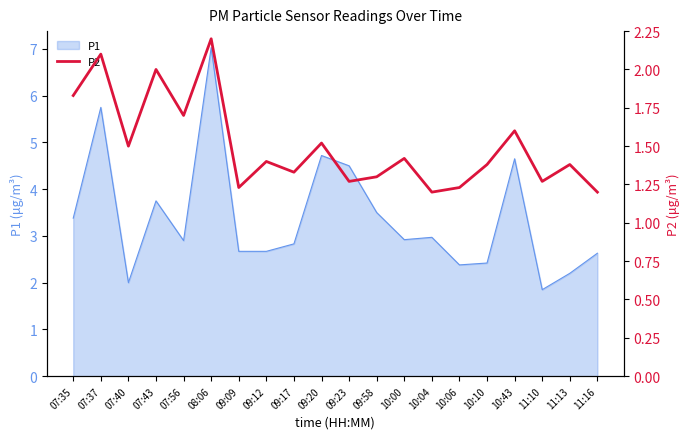

How many interior local peaks (higher than both neighbors) does the data have?

8